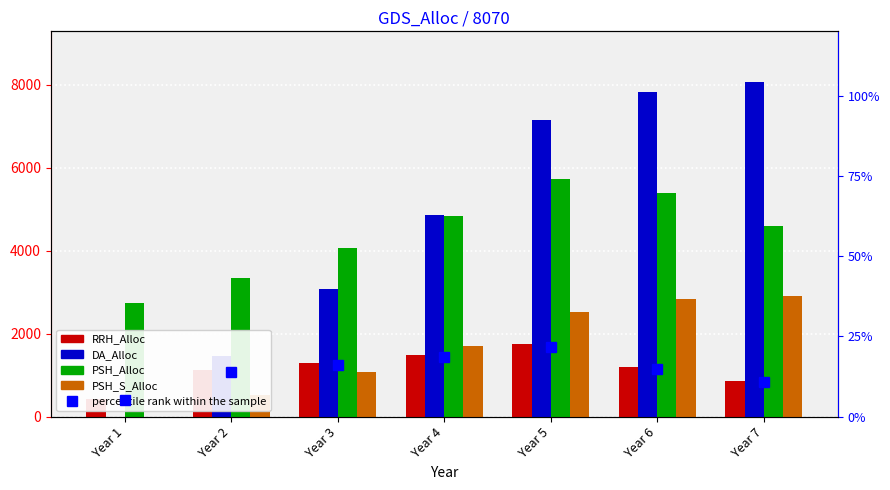

What are all the series names shown in the legend?

RRH_Alloc, DA_Alloc, PSH_Alloc, PSH_S_Alloc, percentile rank within the sample